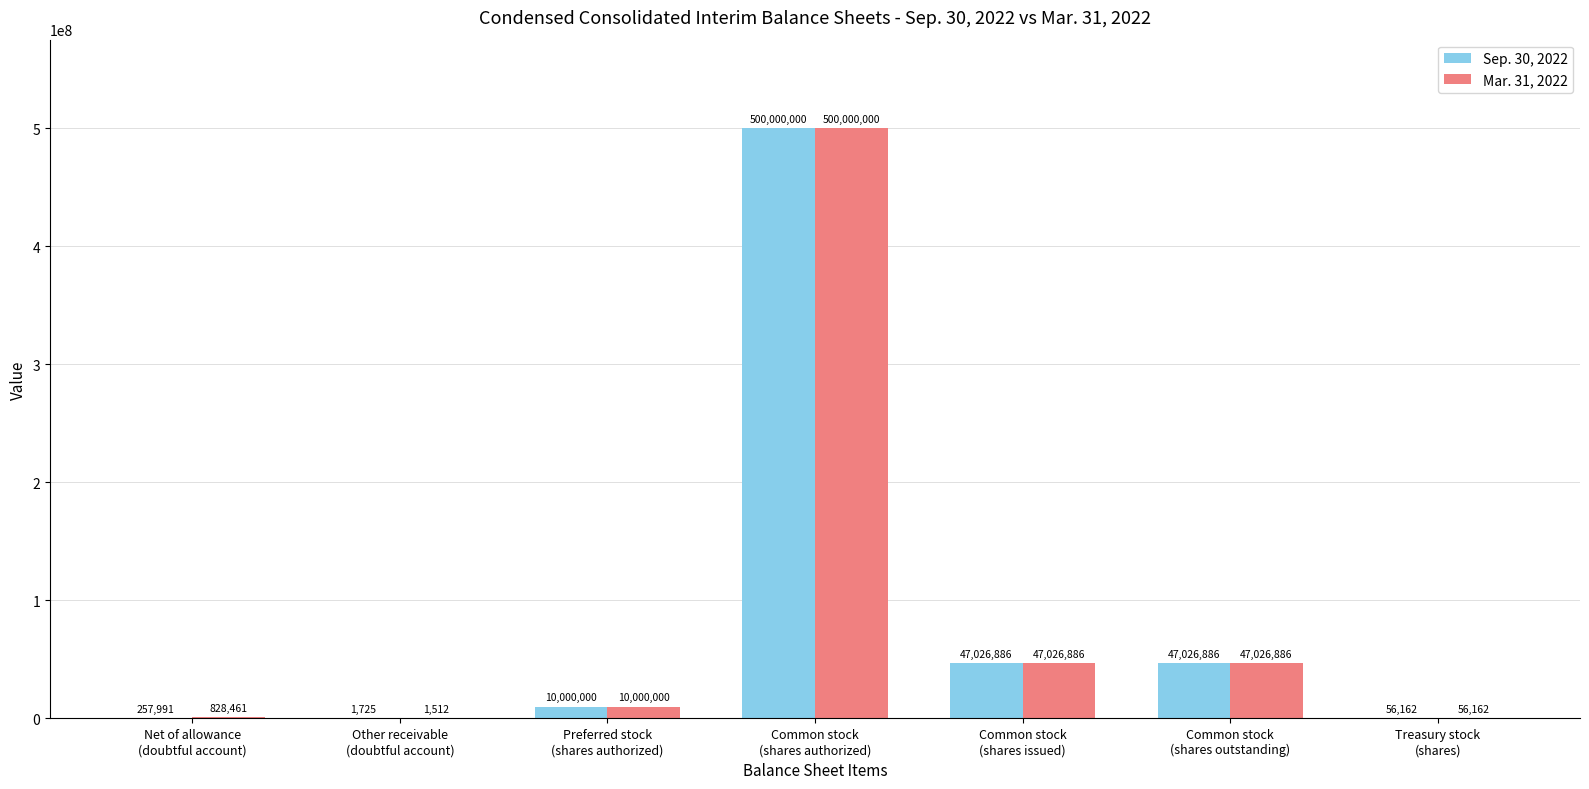

Which series has the largest range (max minus min)?

Mar. 31, 2022